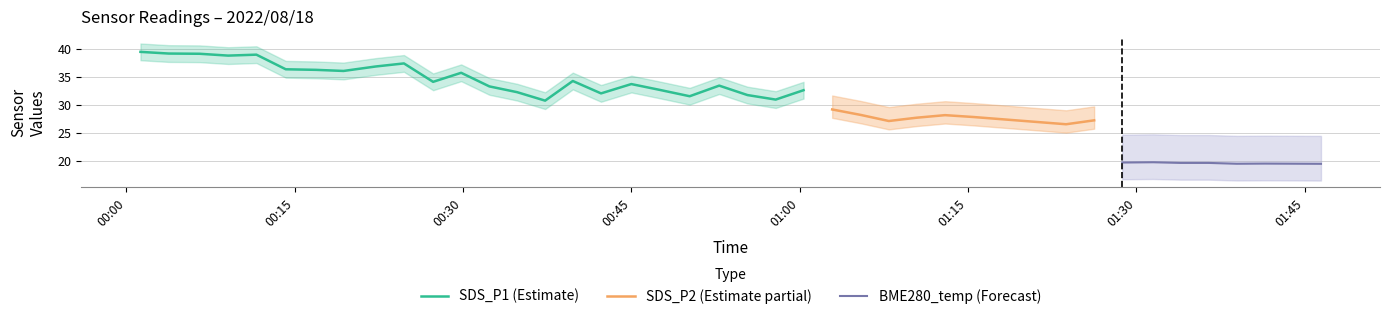

What is the value of the BME280_temperature point at the 10th from the left?

19.9